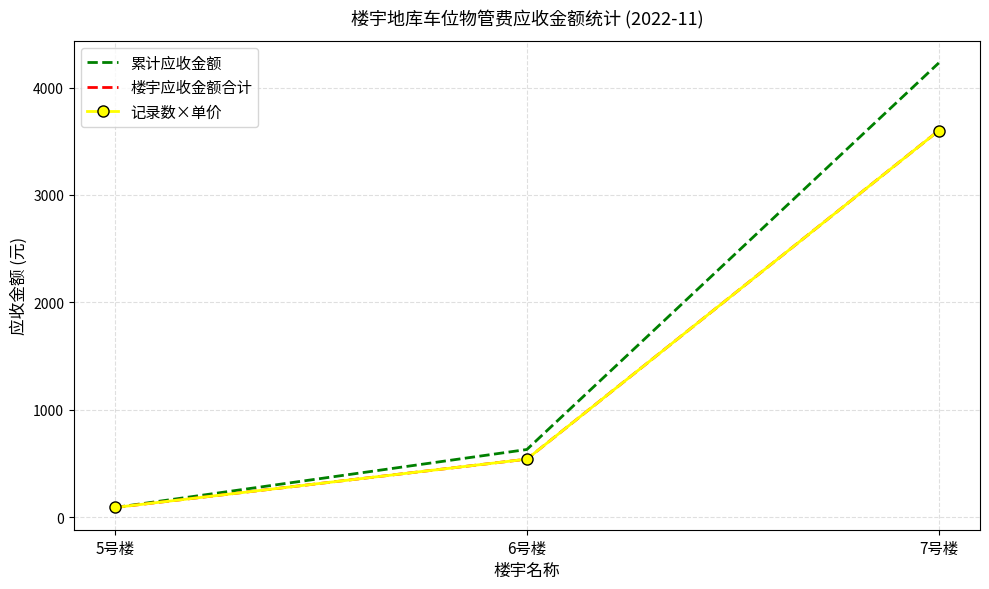

At which category is the sum across all series the highest?

7号楼